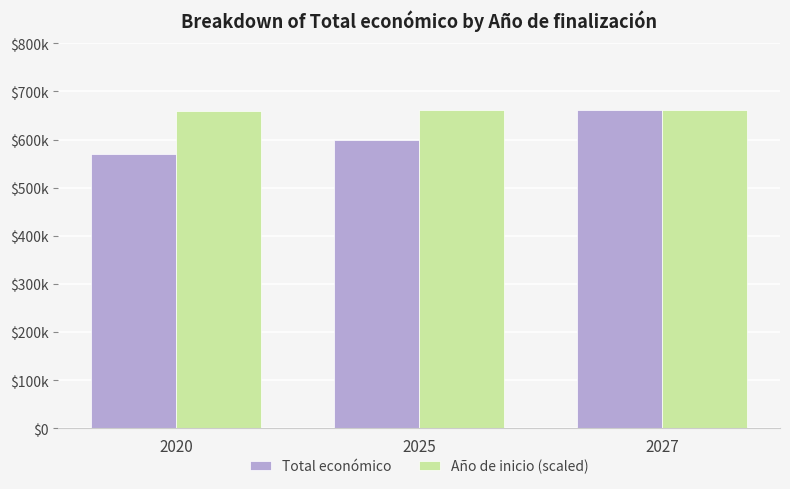

What is the highest value of the Total económico series?

660802.0